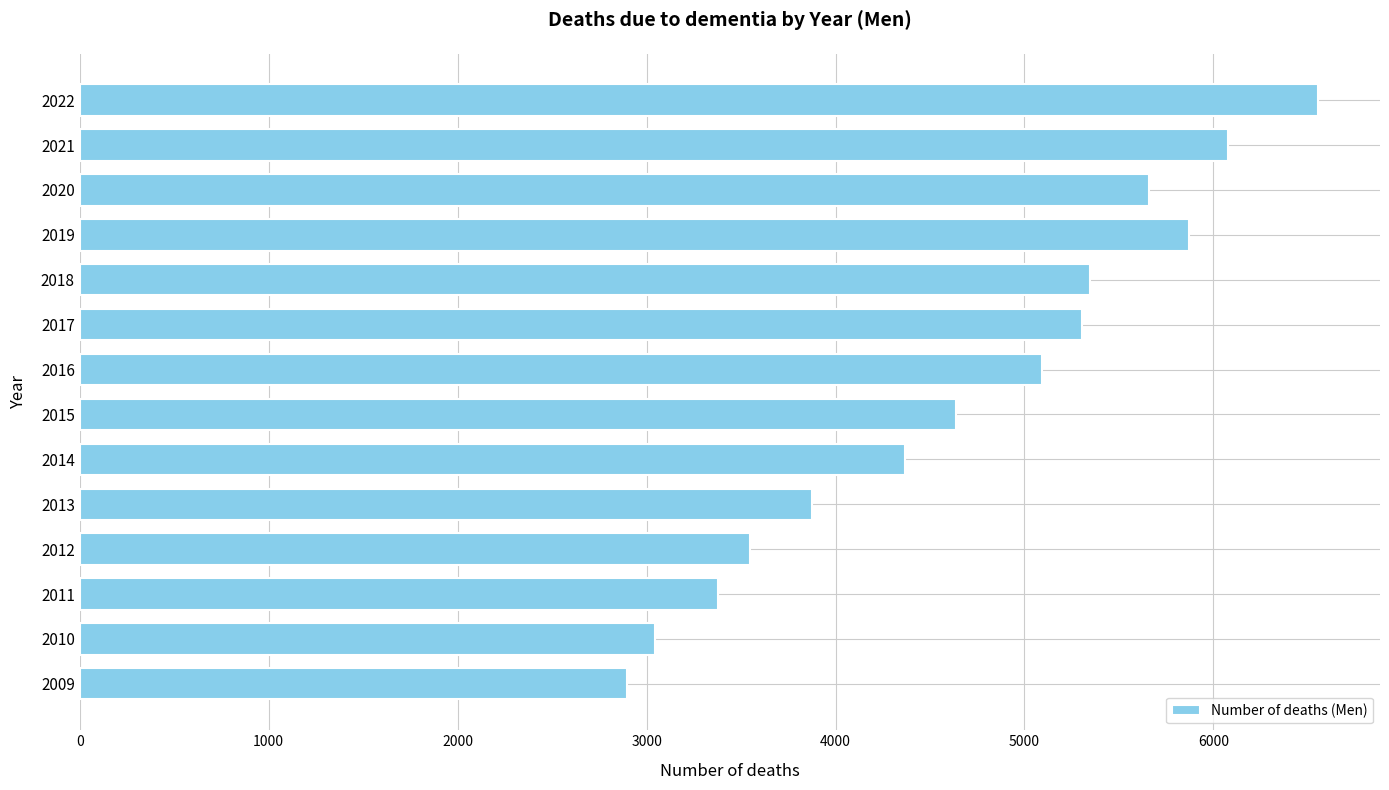

What is the maximum value shown in the chart?

6554